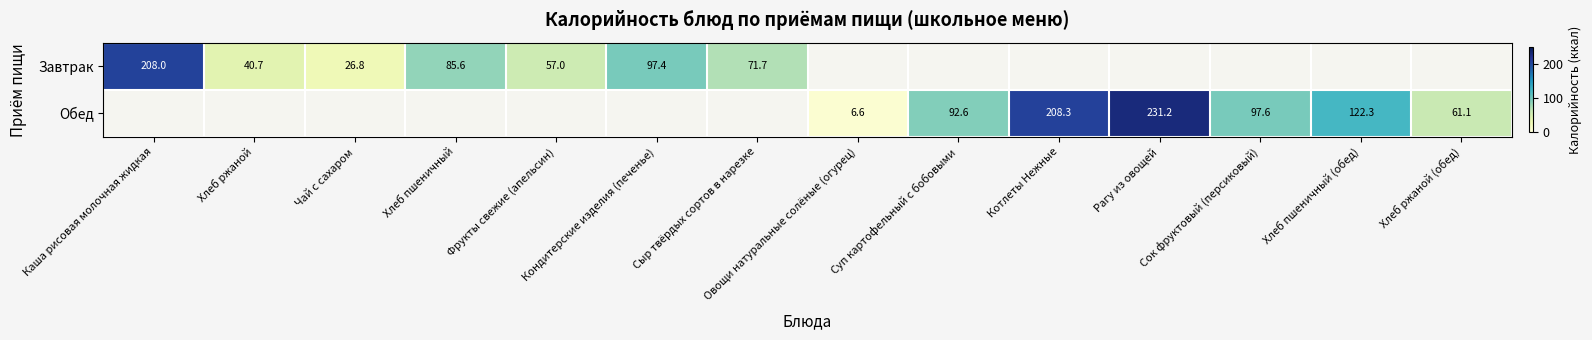

Which category has the lowest value across all series?

Овощи натуральные солёные (огурец)